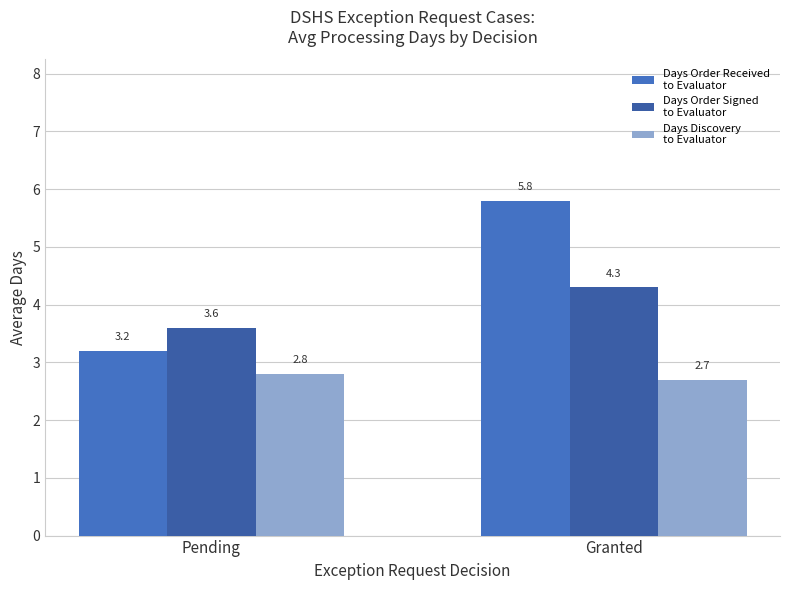

What is the spread (max minus min) of values at Pending?

0.8